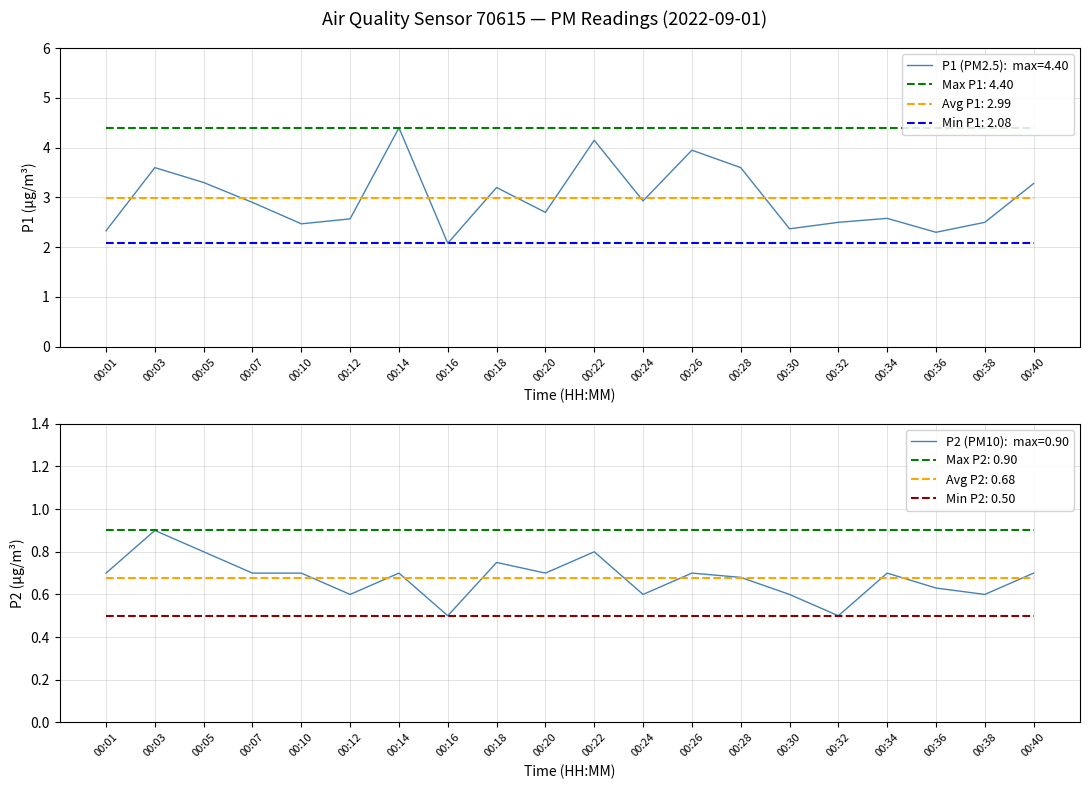

What is the difference between the P1 values at 00:32 and 00:12?

0.1